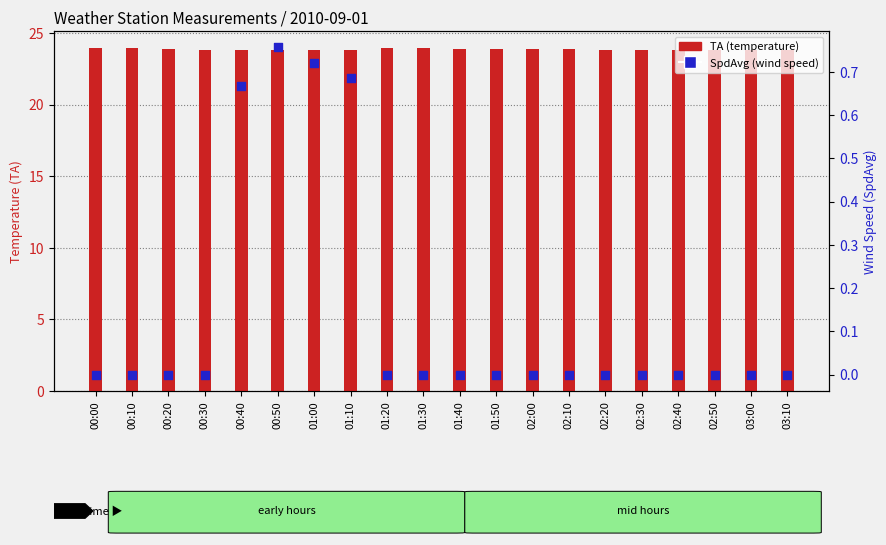

Which series has the largest Y range (max minus min)?

SpdAvg